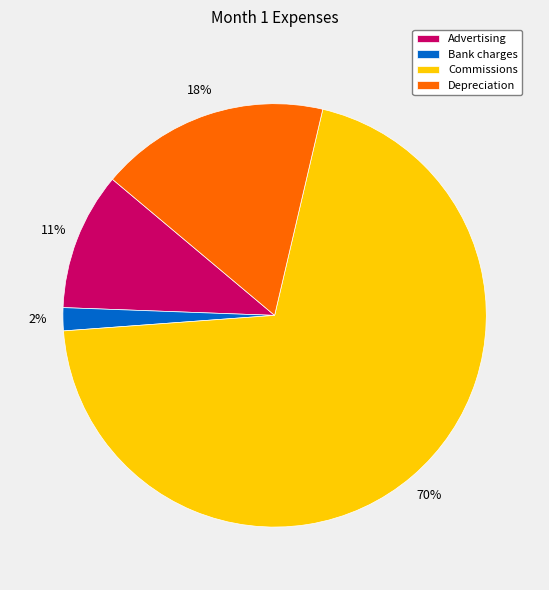

What percentage is the Depreciation slice, to the nearest percent?

18%